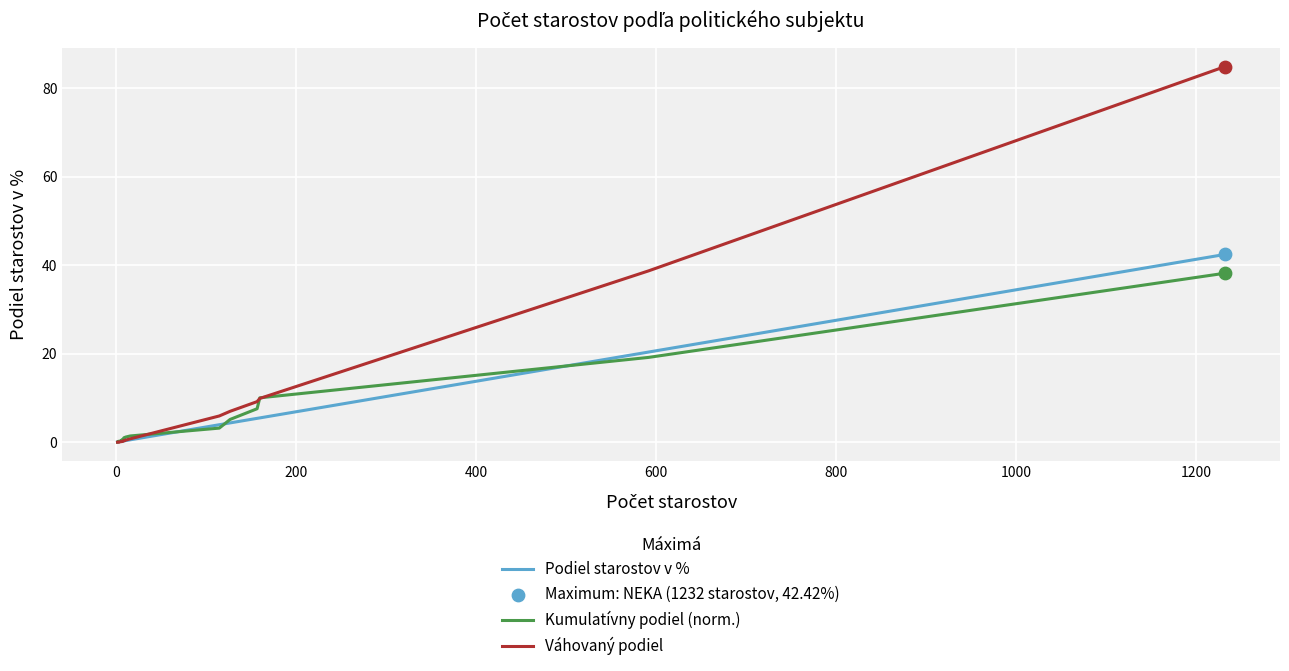

What are all the series names shown in the legend?

Podiel starostov v %, Kumulatívny podiel (norm.), Váhovaný podiel